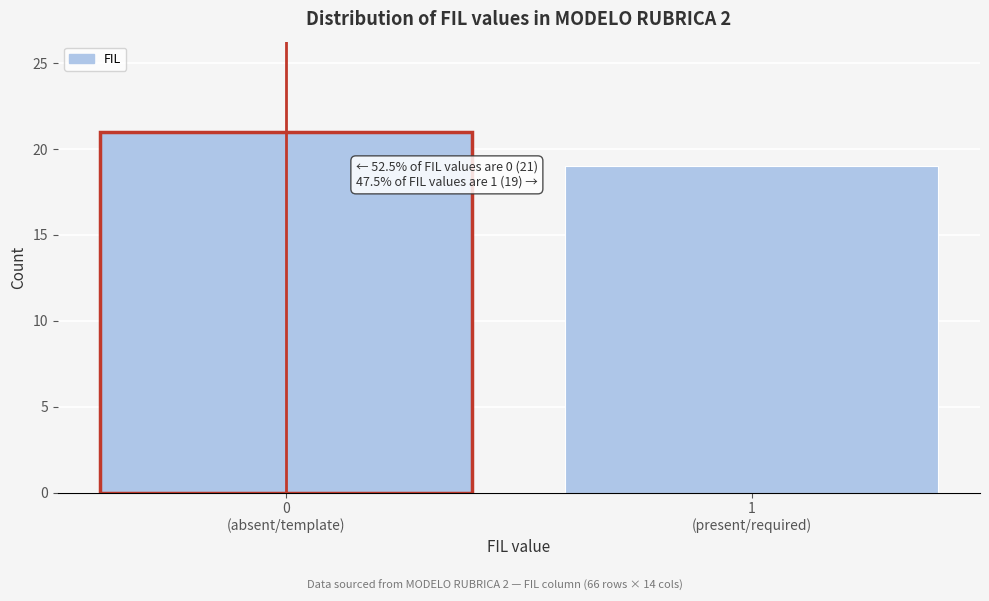

Reading right to left, transcribe all the data shown in this chart.

19	21